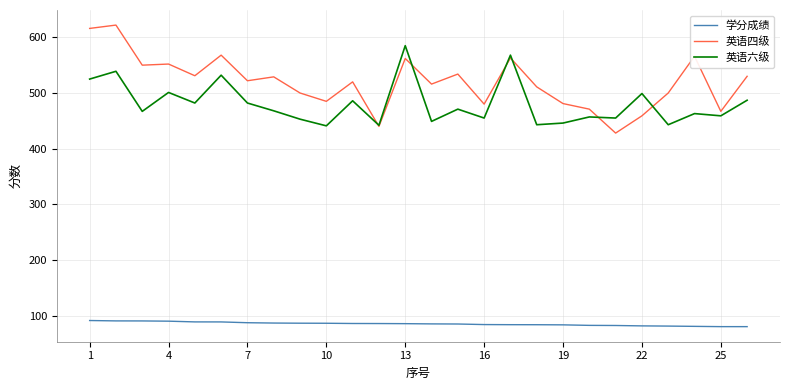

Does the chart display data point markers on the line(s)?

No